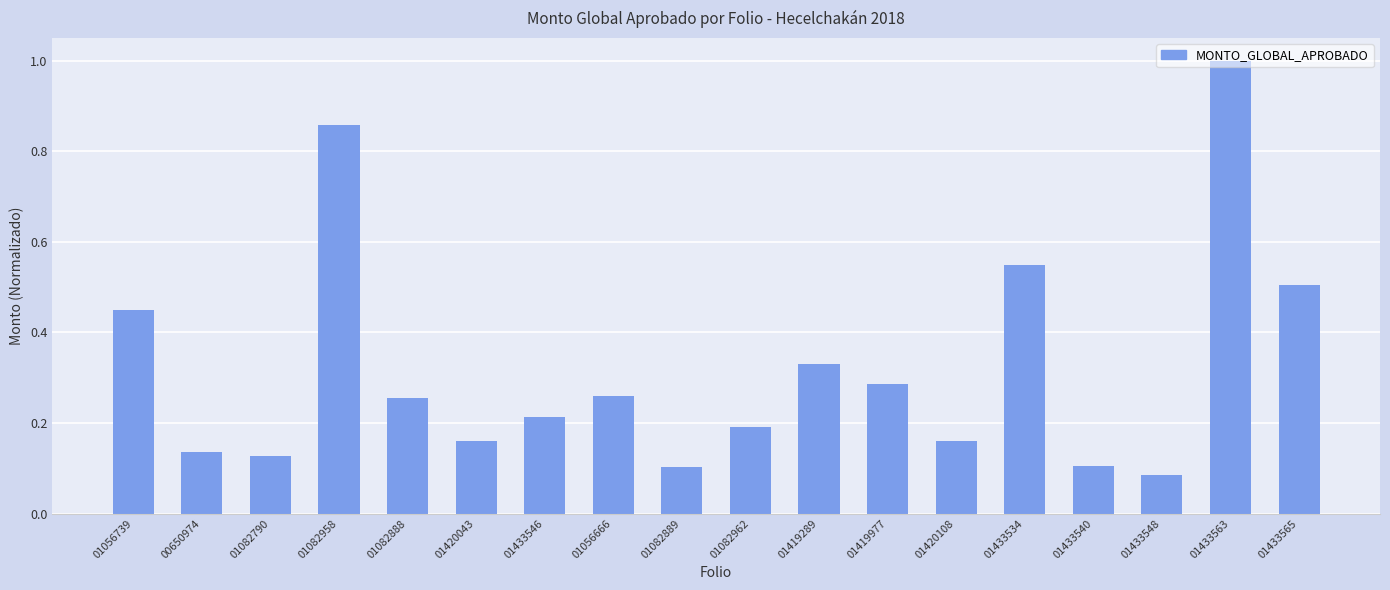

What is the difference between the second highest and second lowest values?

0.8